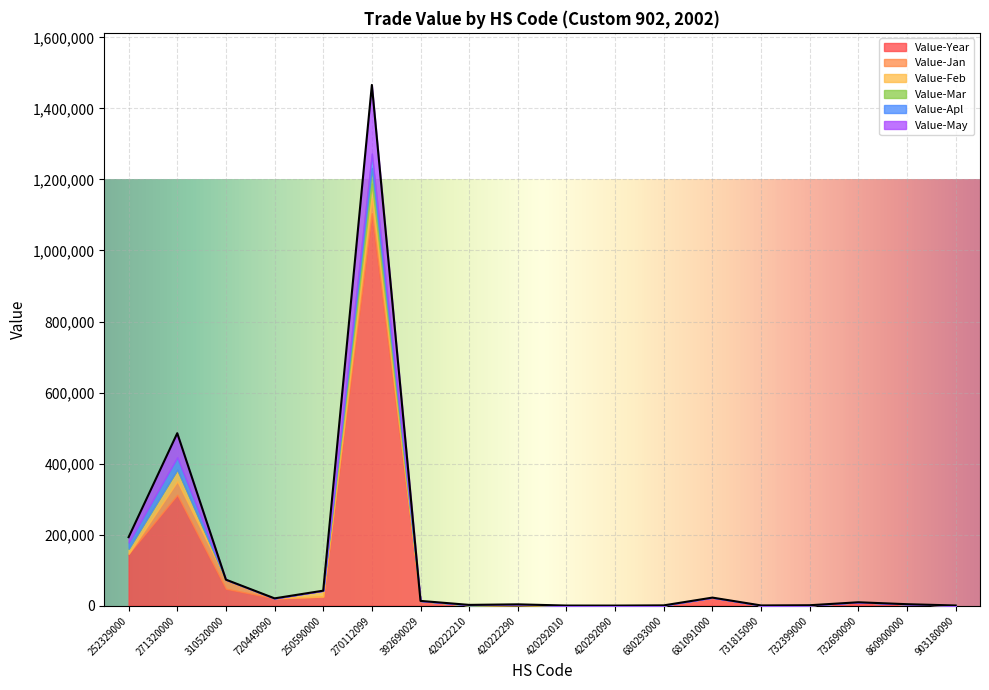

Between which two adjacent categories do Value-Jan and Value-May first intersect?

271320000 and 310520000